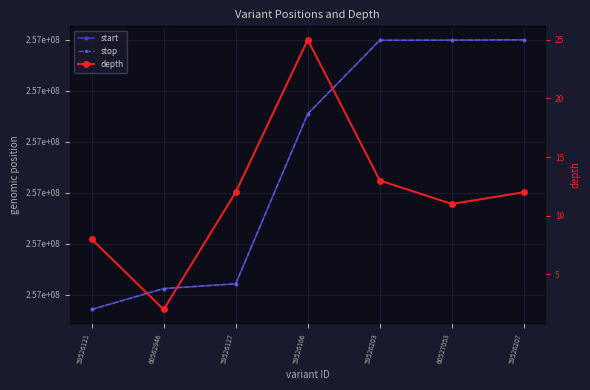

Reading right to left, transcribe all the data shown in this chart.

start: 257480010	257479980	257479963	257472740	257456055	257455591	257453537
stop: 257480011	257479981	257479969	257472741	257456059	257455593	257453538
depth: 12	11	13	25	12	2	8